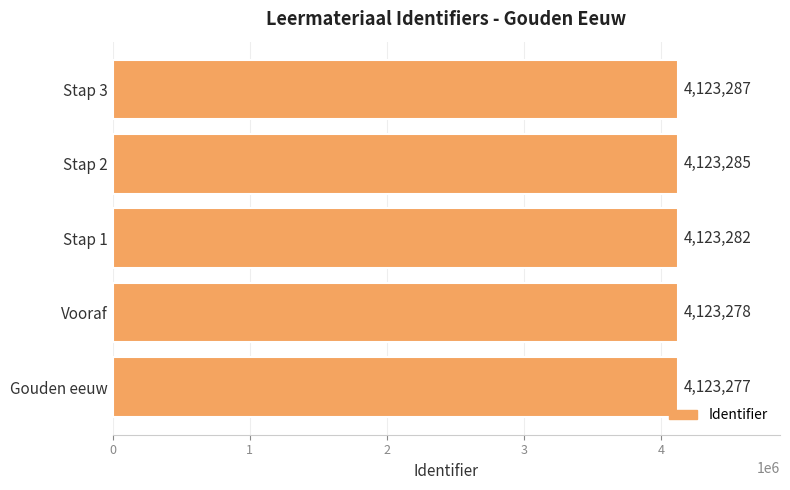

Is it true that the value at Vooraf is 2141478?

False